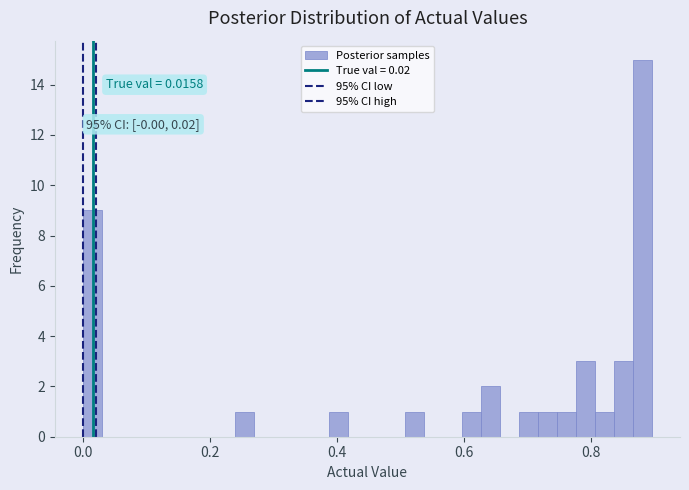

Read against the x-axis, roughly where is the centre of the tallest bar?

0.88